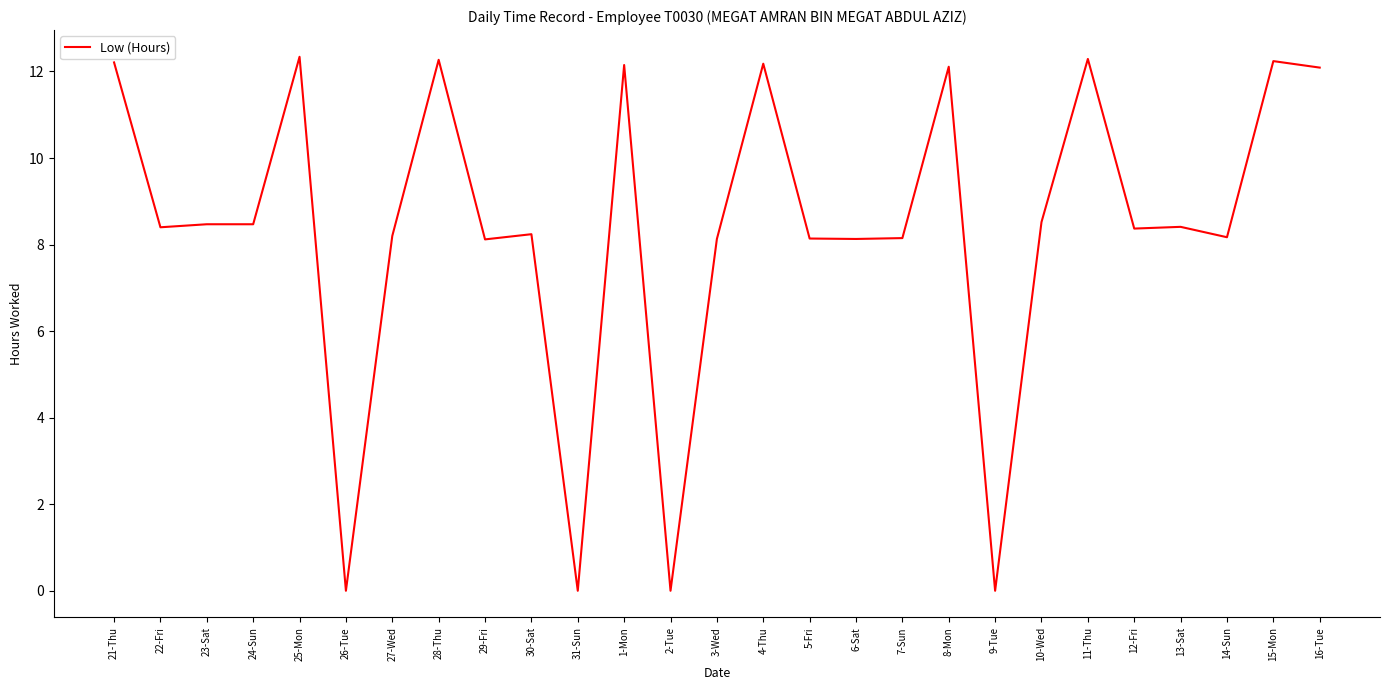

True or false: the data shows 12.2 at 4-Thu.

True